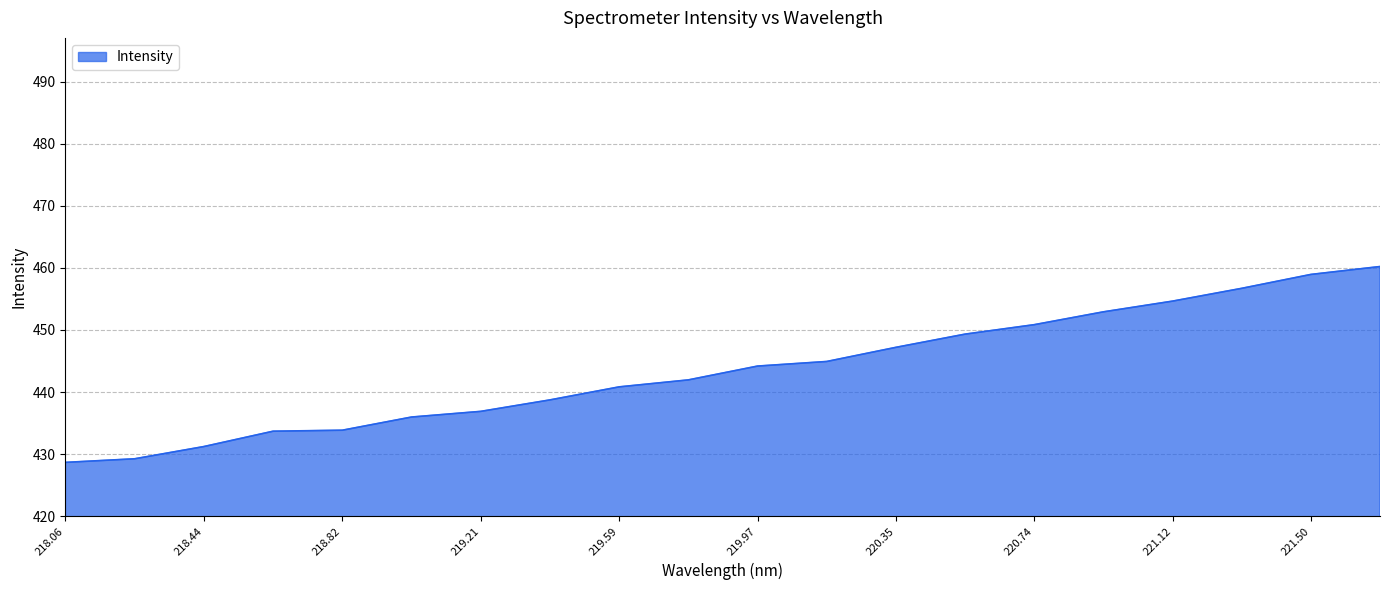

What is the minimum value shown in the chart?

428.7